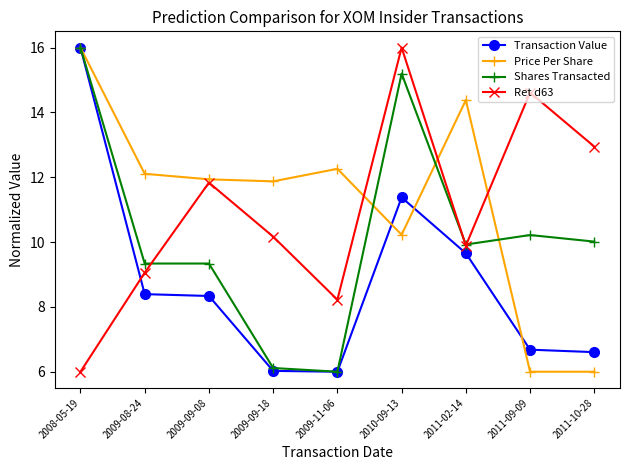

Reading left to right, what are all the values shown in this chart?

Transaction Value: 16.0	8.4	8.3	6.0	6.0	11.4	9.7	6.7	6.6
Price Per Share: 16.0	12.1	11.9	11.9	12.3	10.2	14.4	6.0	6.0
Shares Transacted: 16.0	9.3	9.3	6.1	6.0	15.2	9.9	10.2	10.0
Ret d63: 6.0	9.1	11.8	10.2	8.2	16.0	9.9	14.6	12.9